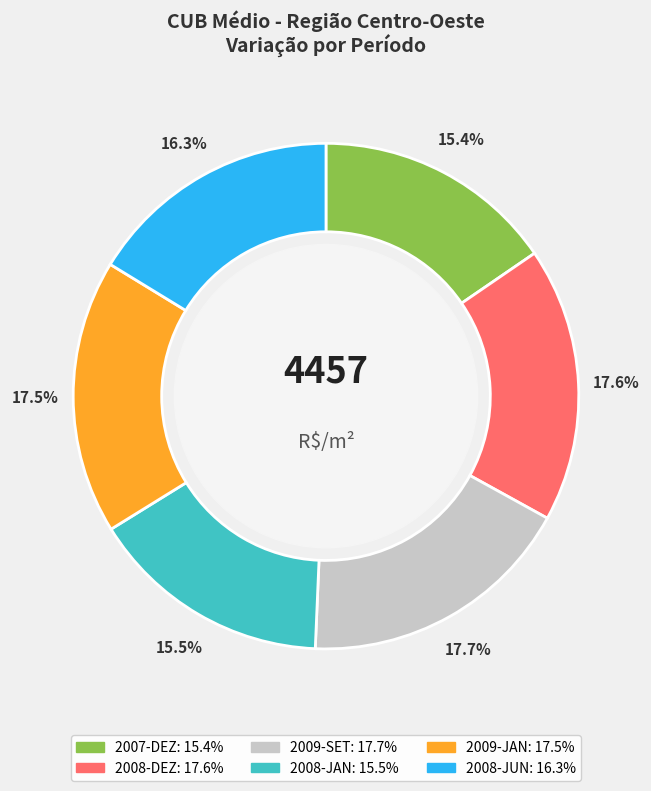

Is there a majority slice in this chart?

No